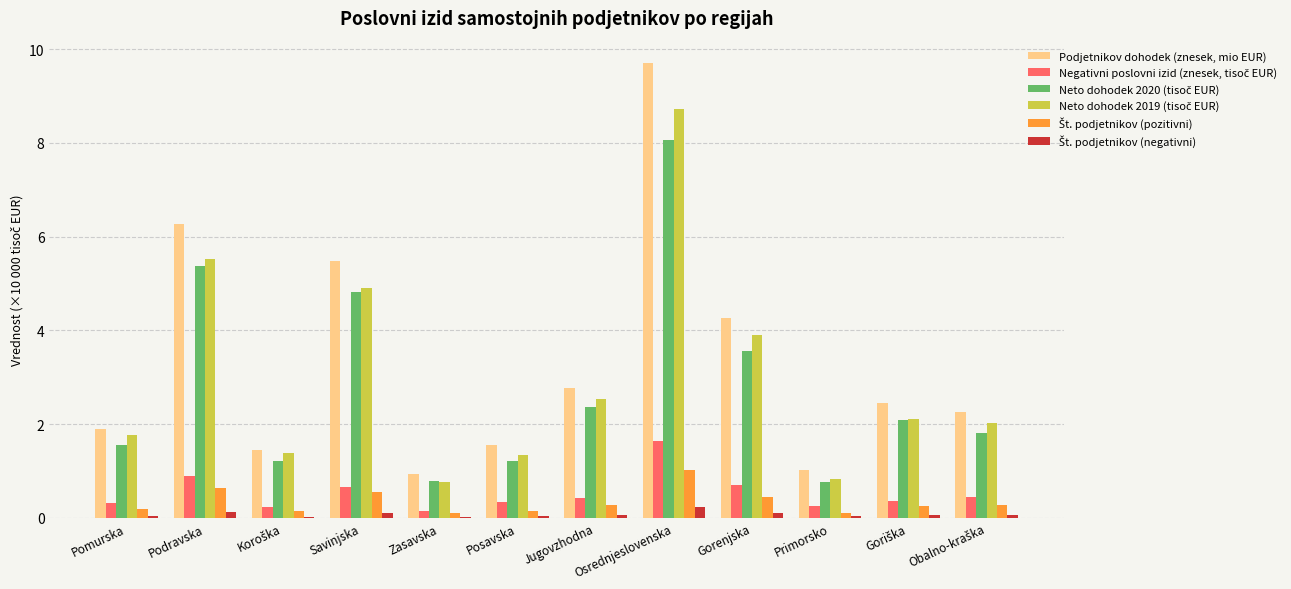

At which category is the sum across all series the highest?

Osrednjeslovenska